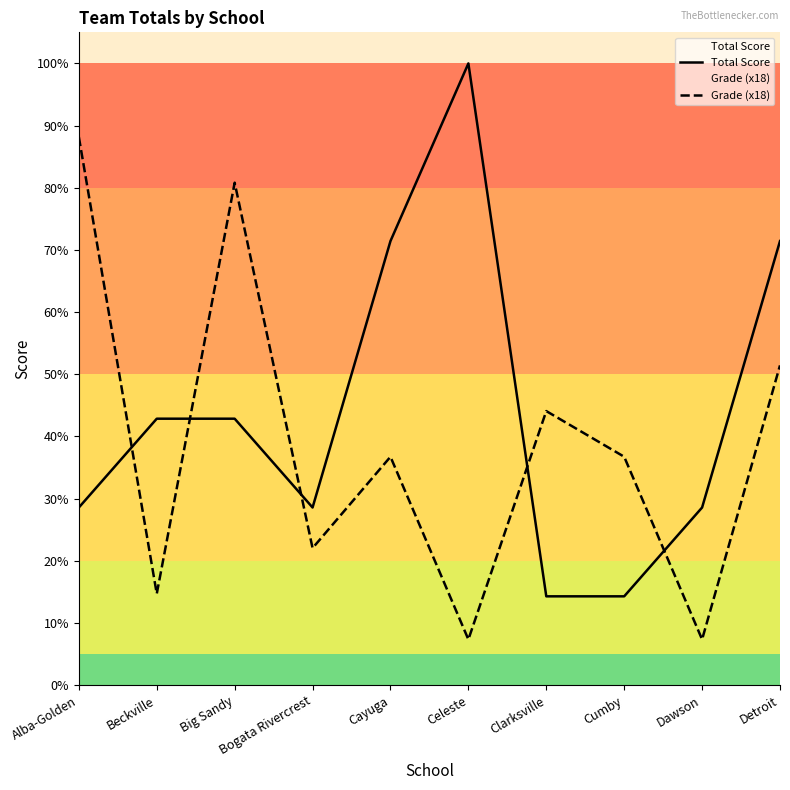

How many values in the Grade (x18) series exceed 90?

4